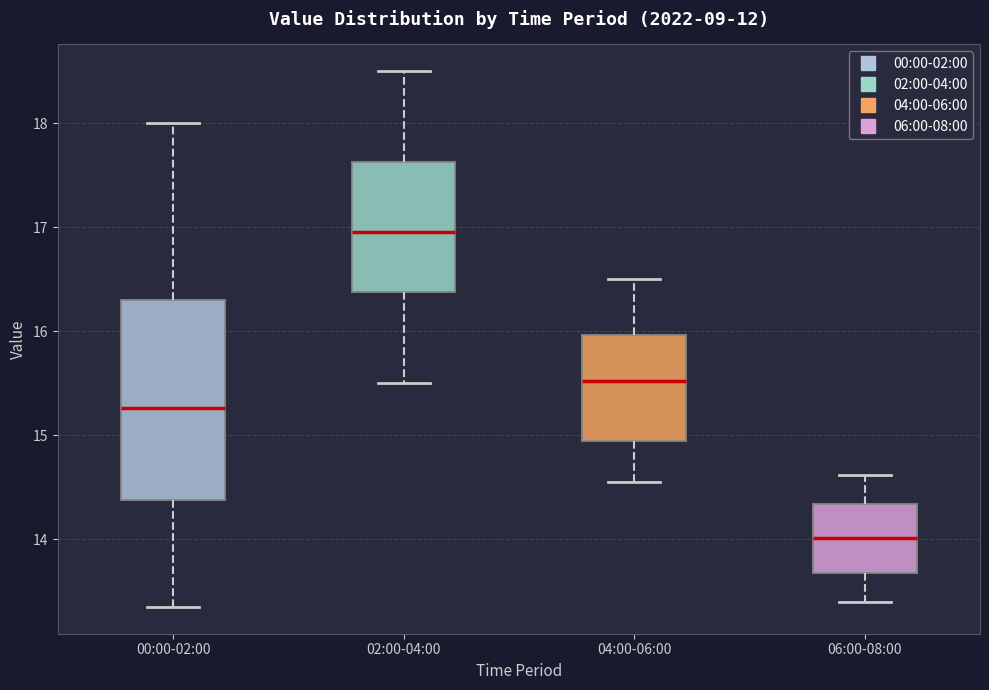

Reading left to right, read every box against the y-axis: the position of its median line, the range the box covers, and the ends of its whiskers. The values are not printed on the chart, so give them approximately, as read against the axis.

00:00-02:00: median 15.3, box 14.4 to 16.3, whiskers 13.4 to 18.0
02:00-04:00: median 17.0, box 16.4 to 17.6, whiskers 15.5 to 18.5
04:00-06:00: median 15.5, box 14.9 to 16.0, whiskers 14.6 to 16.5
06:00-08:00: median 14.0, box 13.7 to 14.3, whiskers 13.4 to 14.6